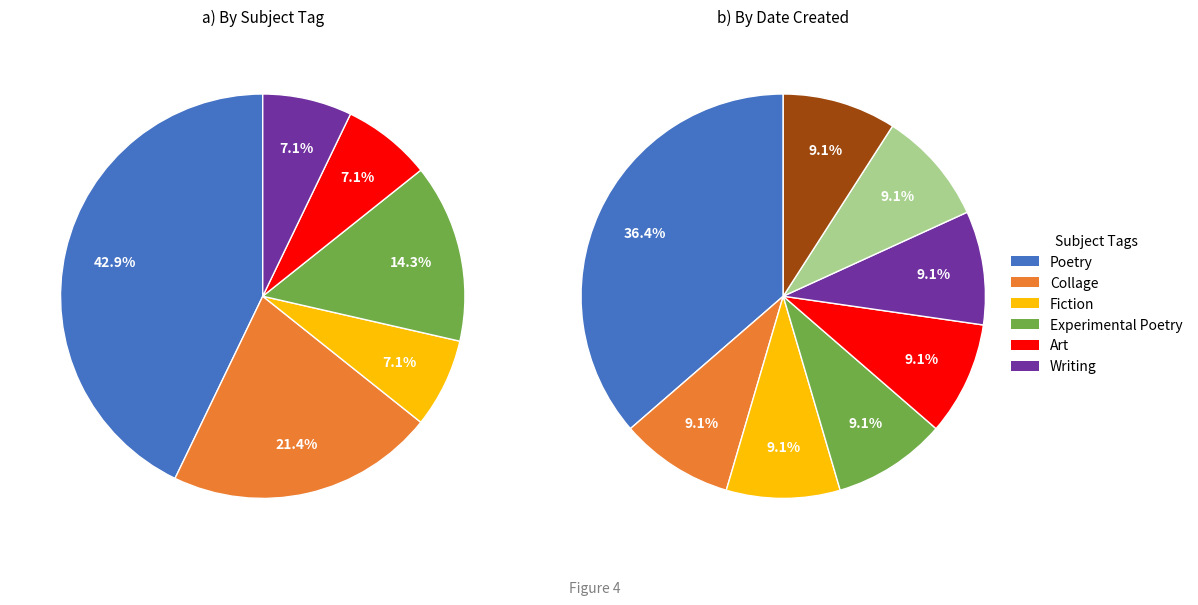

Rank the categories by value from lowest to highest.

Fiction, Art, Writing, Experimental Poetry, Collage, Poetry